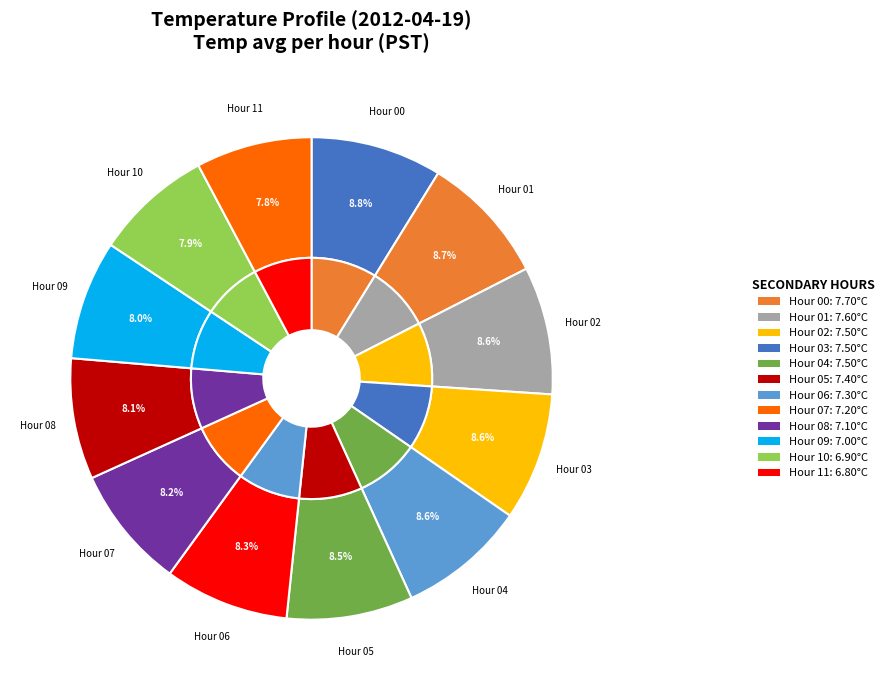

What percentage is the Hour 6 slice, to the nearest percent?

8%